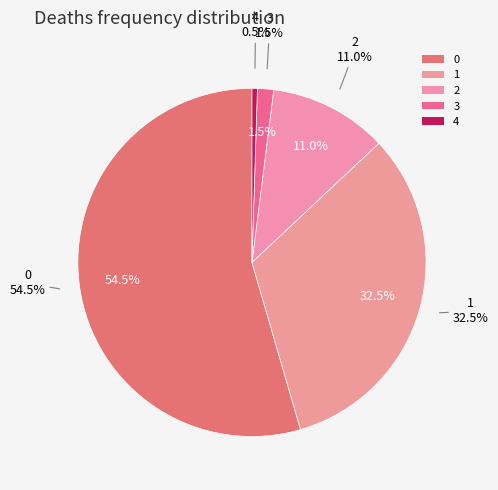

What portion of the pie excludes 3?

98.5%